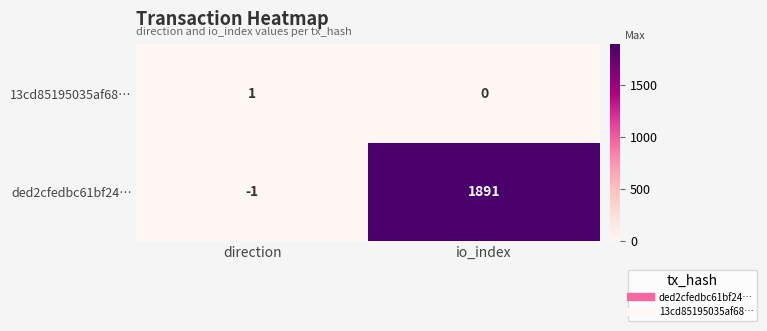

Count the number of data series in this chart.

2